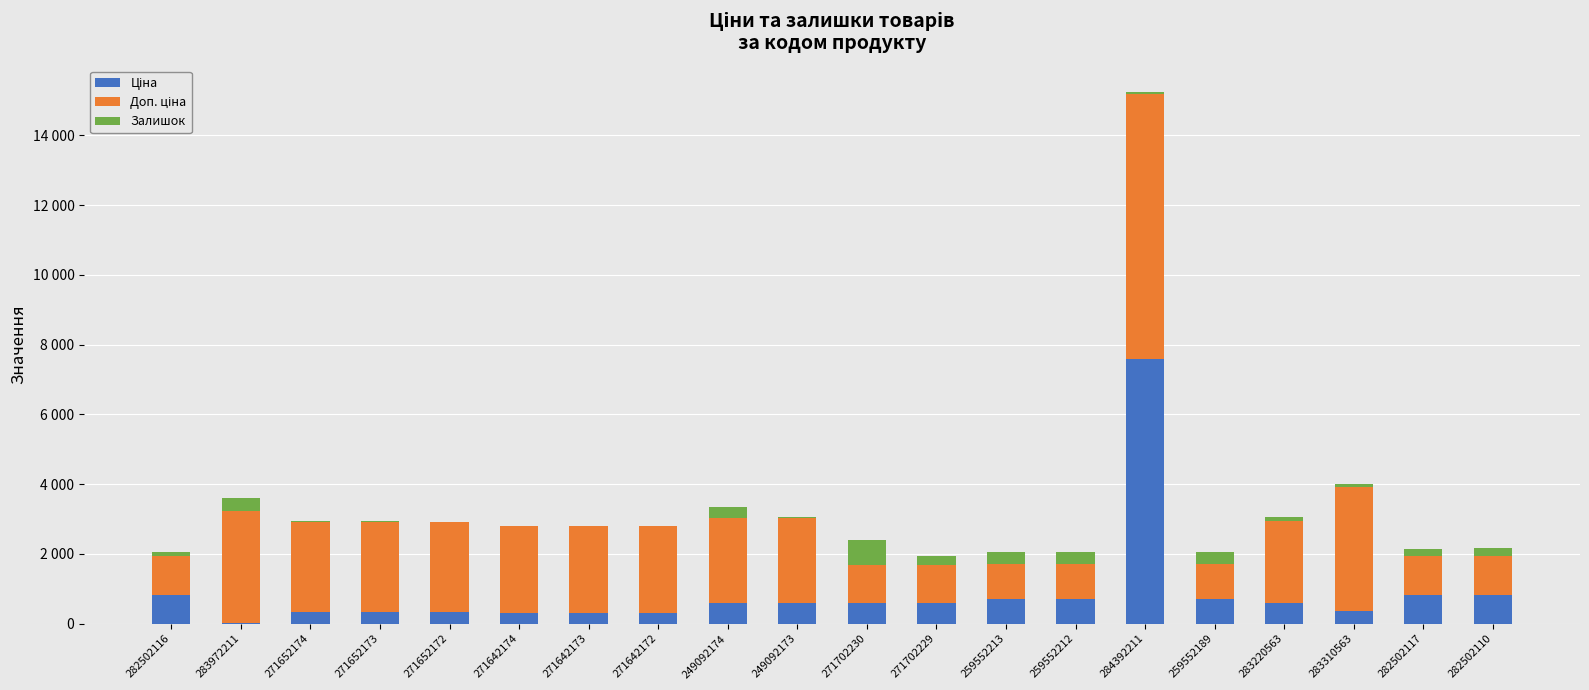

What is the label of the 7th bar from the left?

271642173